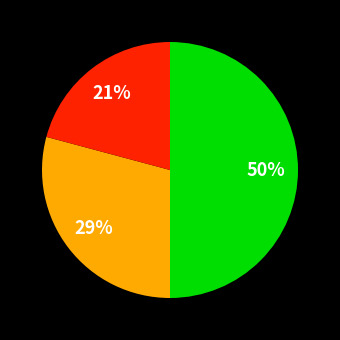

To the nearest percent, what is the difference between the largest and smallest slice percentages?

29%